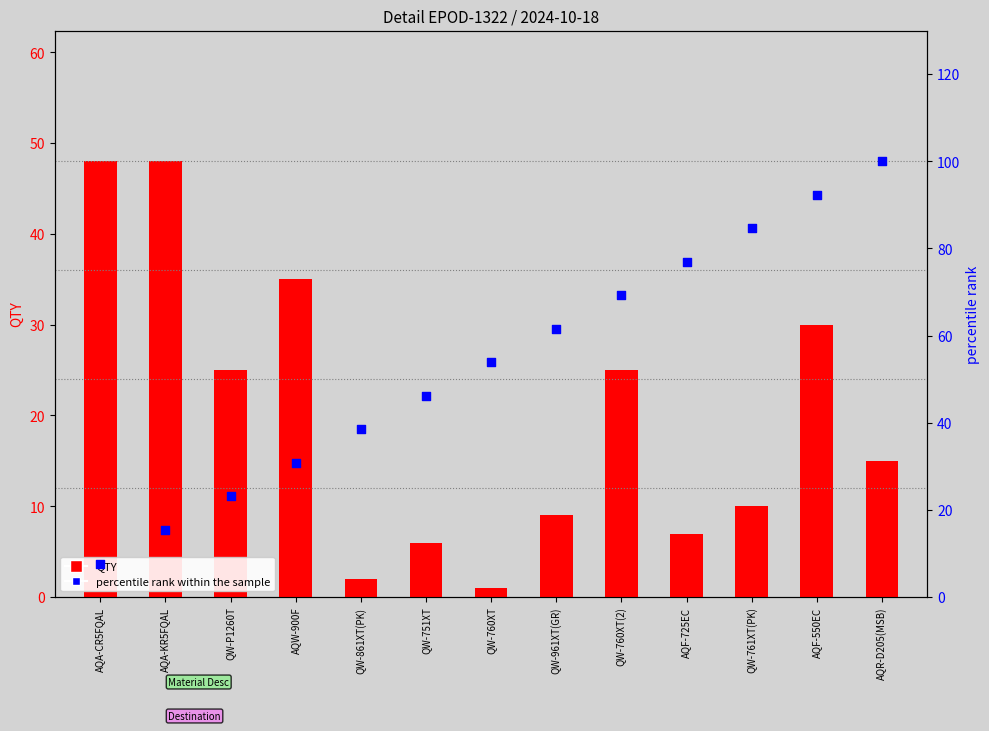

Which series has the widest spread of Y values?

percentile rank within the sample